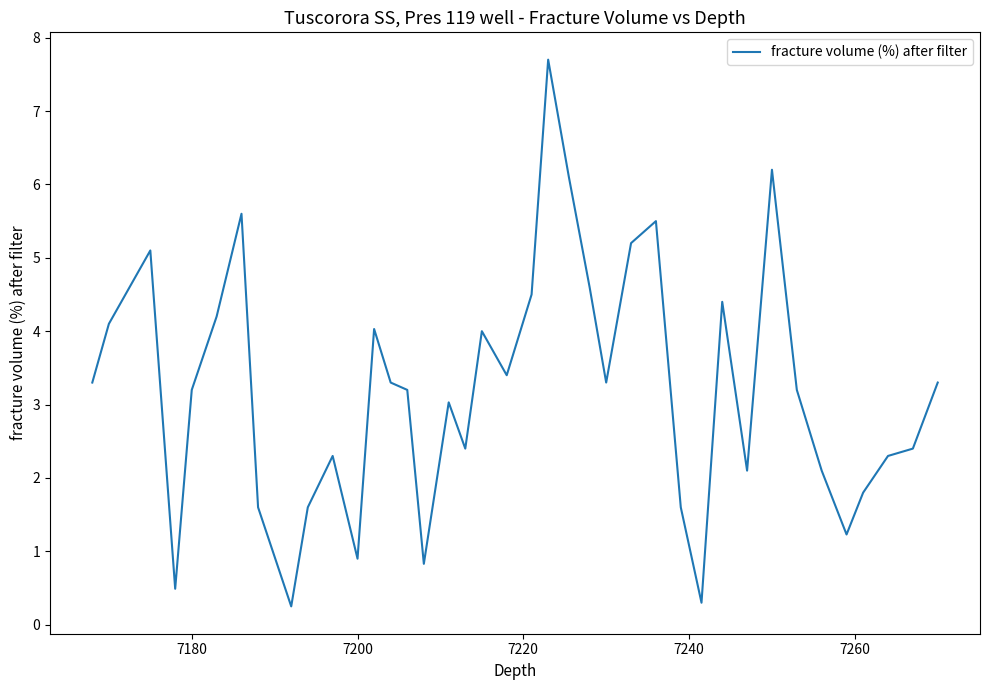

What is the greatest value displayed?

7.7